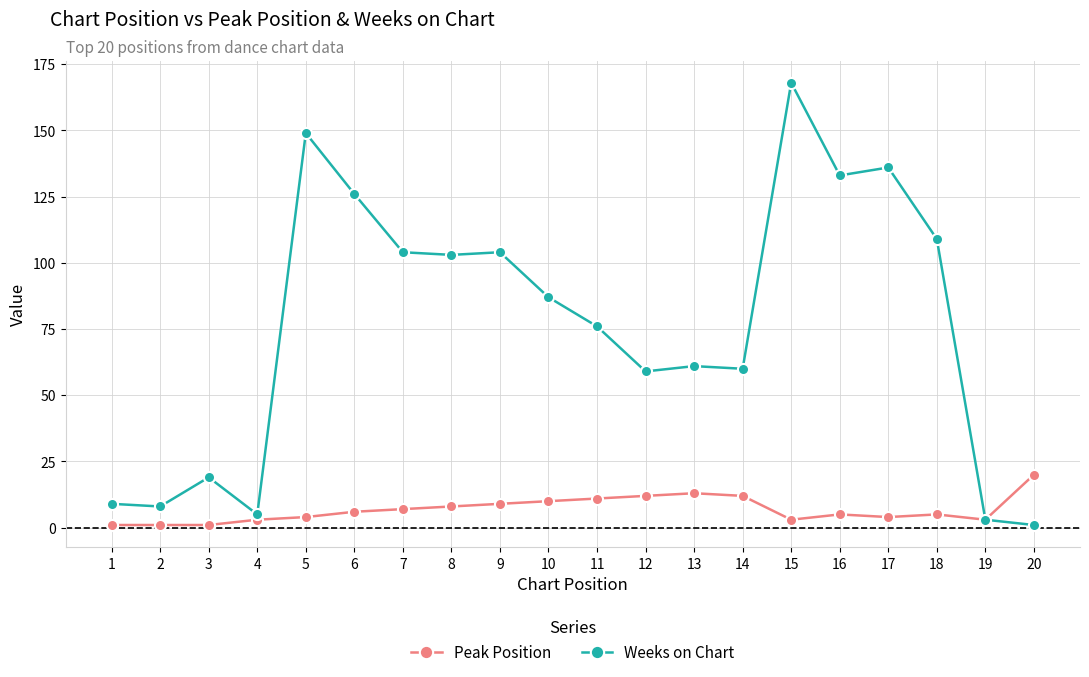

At how many categories does at least one series exceed 83?

10